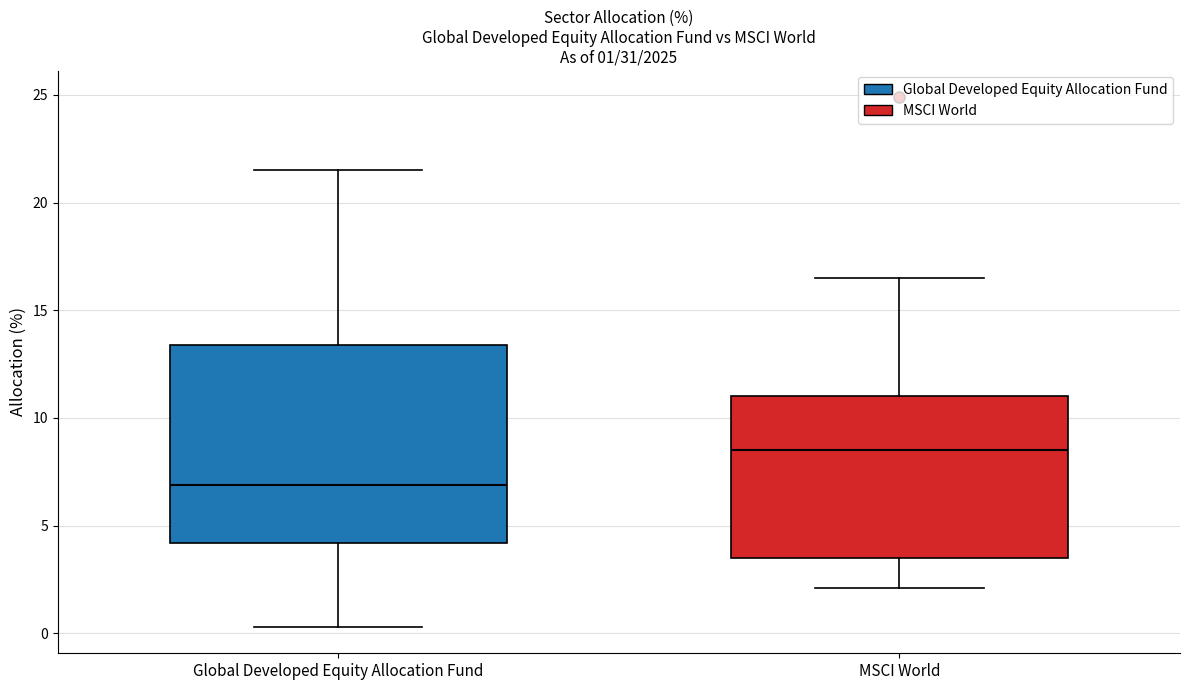

Which box is the tallest, from its lower edge to its upper edge?

Global Developed Equity Allocation Fund